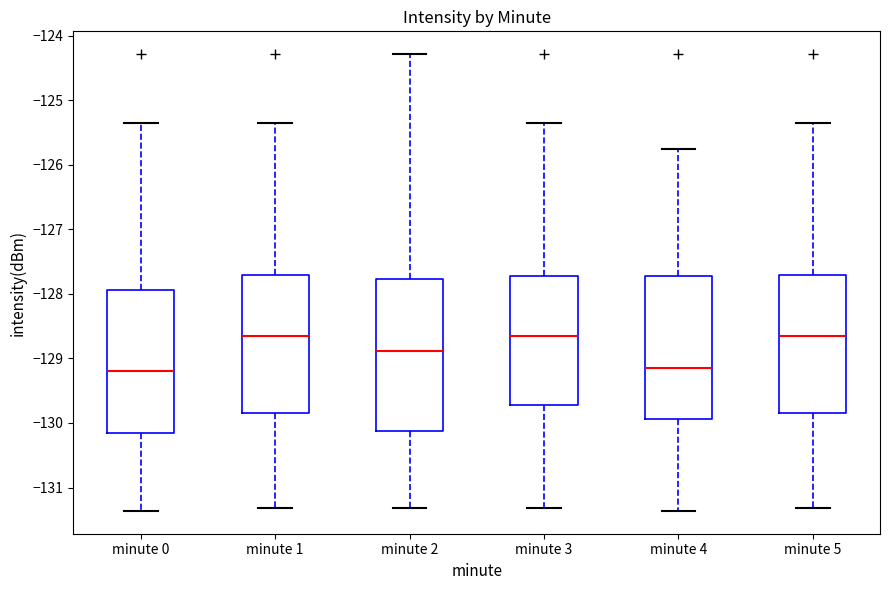

Reading left to right, read every box against the y-axis: the position of its median line, the range the box covers, and the ends of its whiskers. The values are not printed on the chart, so give them approximately, as read against the axis.

minute 0: median -129.2, box -130.2 to -127.9, whiskers -131.4 to -125.4
minute 1: median -128.6, box -129.8 to -127.7, whiskers -131.3 to -125.4
minute 2: median -128.9, box -130.1 to -127.8, whiskers -131.3 to -124.3
minute 3: median -128.6, box -129.7 to -127.7, whiskers -131.3 to -125.4
minute 4: median -129.1, box -129.9 to -127.7, whiskers -131.4 to -125.8
minute 5: median -128.6, box -129.8 to -127.7, whiskers -131.3 to -125.4